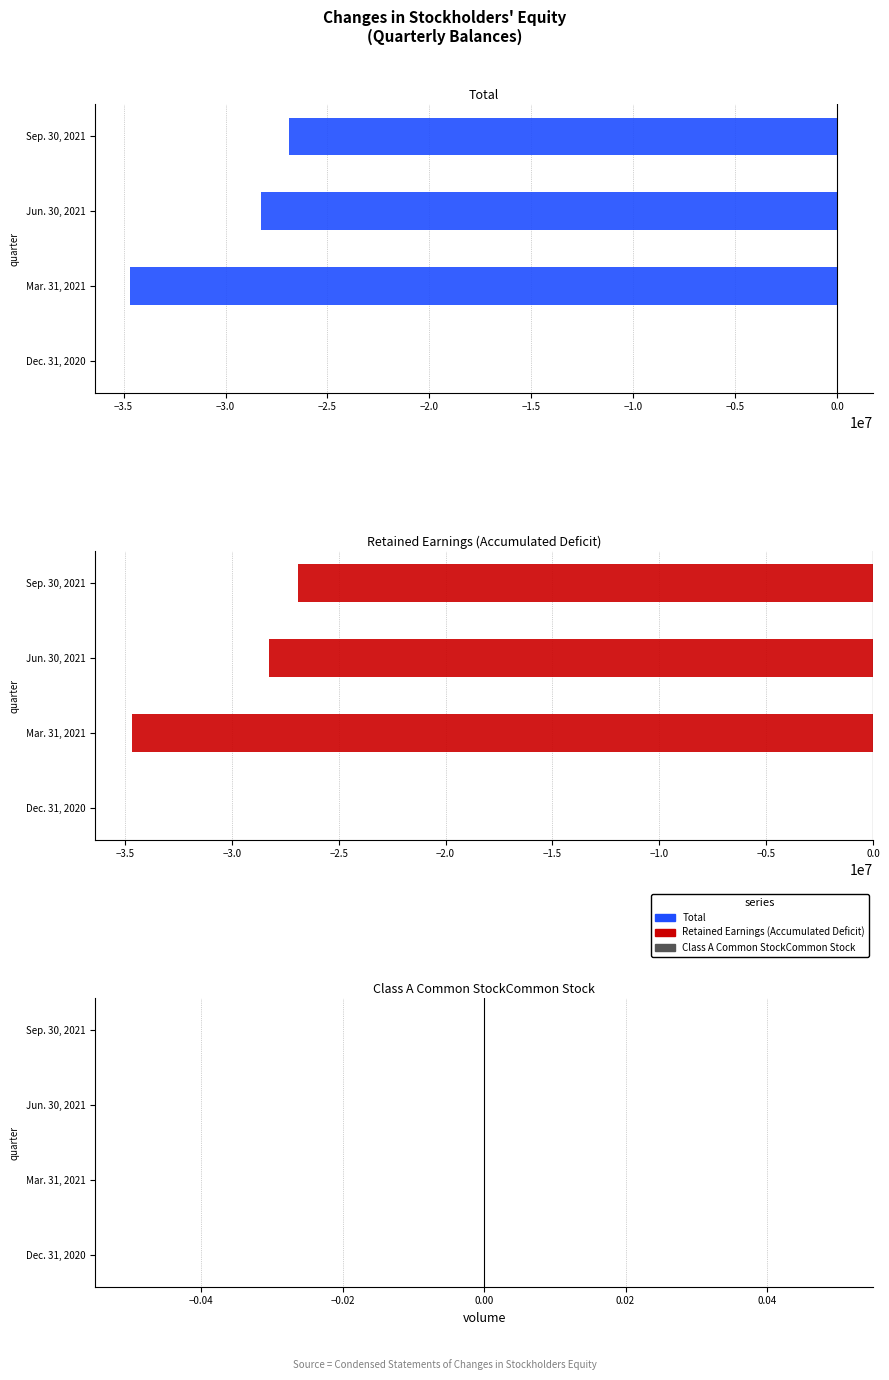

What is the maximum value shown in the chart?

23060.0